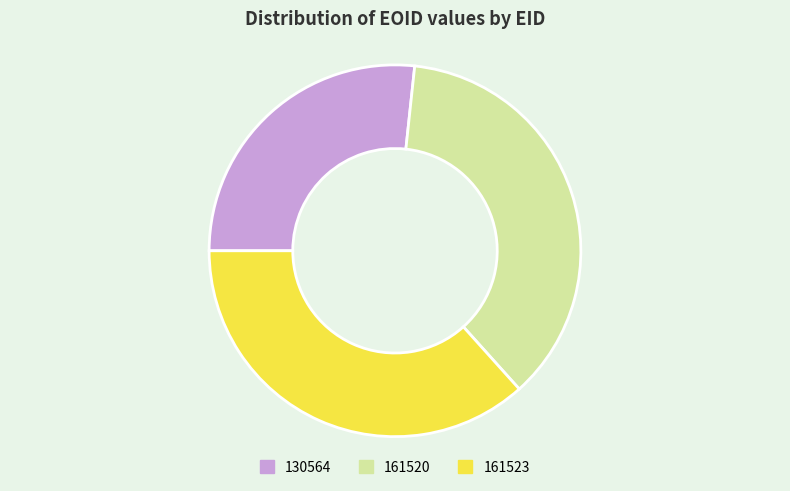

Combined, do 161520 and 130564 account for over 50%?

Yes